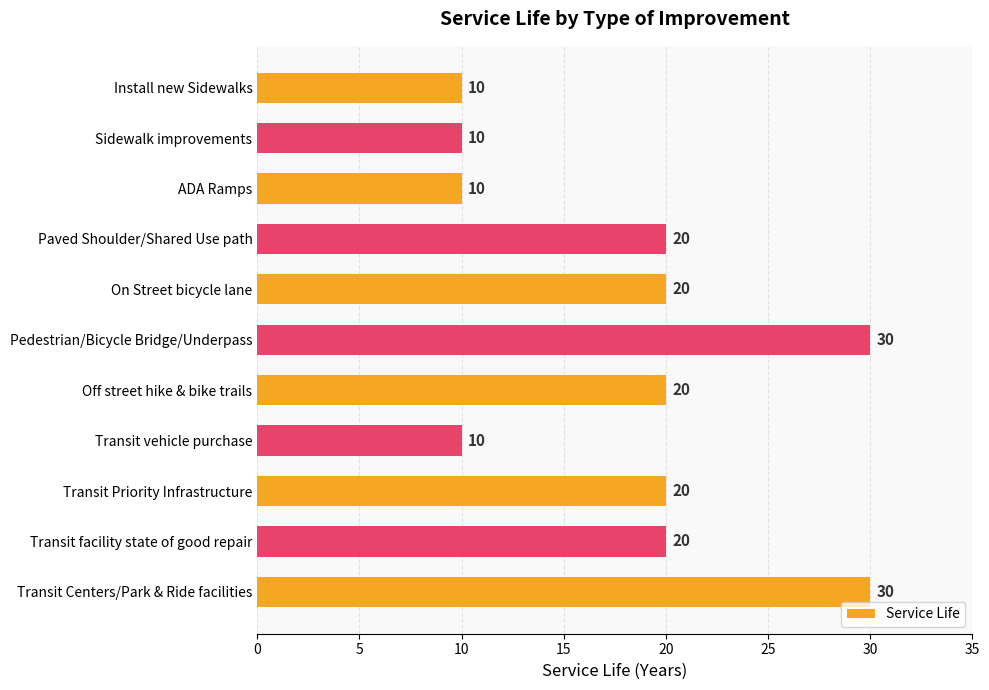

What is the label of the 8th bar from the bottom?

Paved Shoulder/Shared Use path